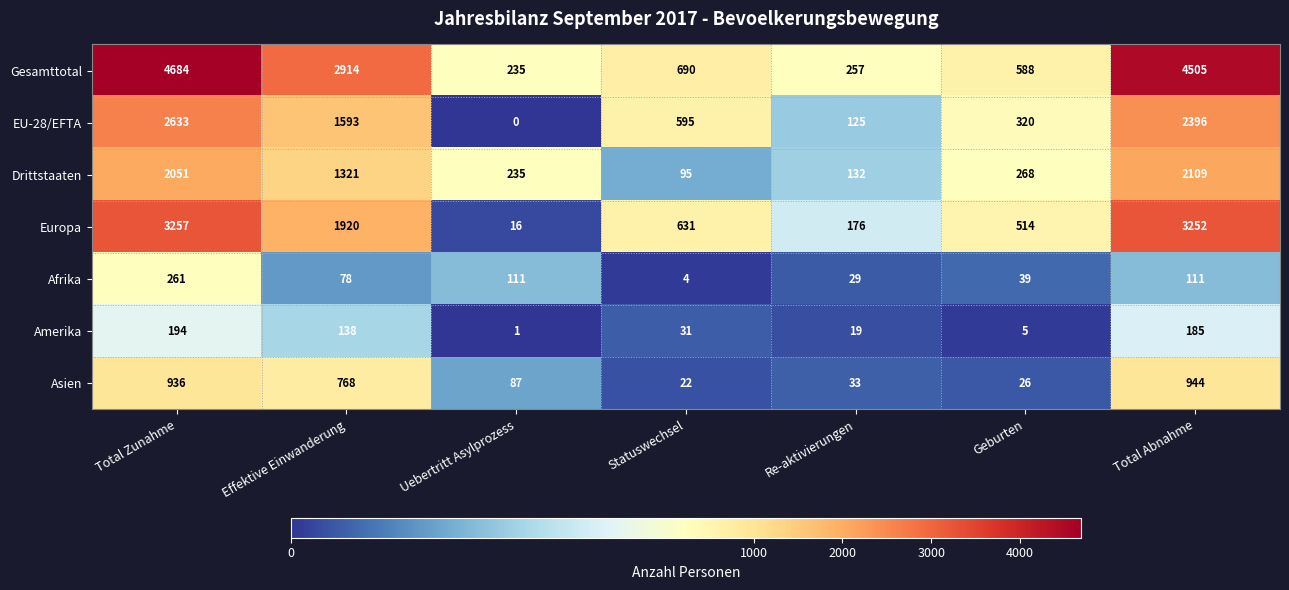

What is the total value across all series at Uebertritt Asylprozess?

685